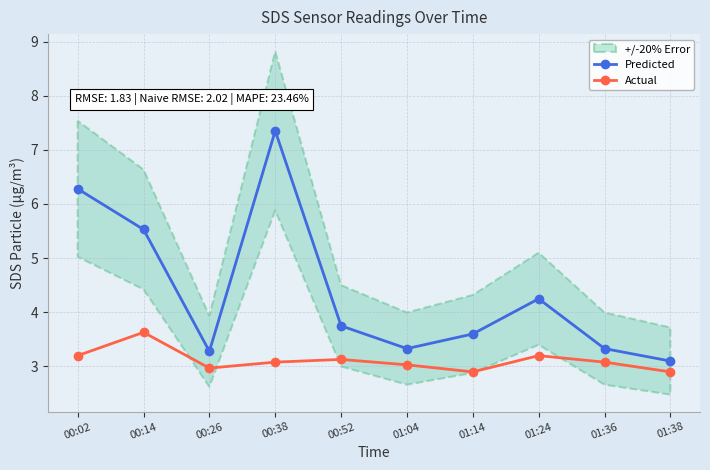

What is the difference between the maximum and second lowest values in the Predicted series?

4.1